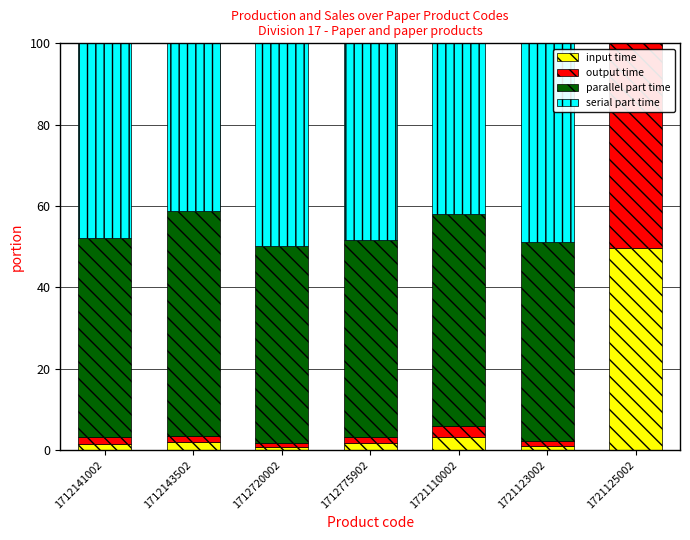

Is it true that input time equals 1.6 at 1712775902?

True